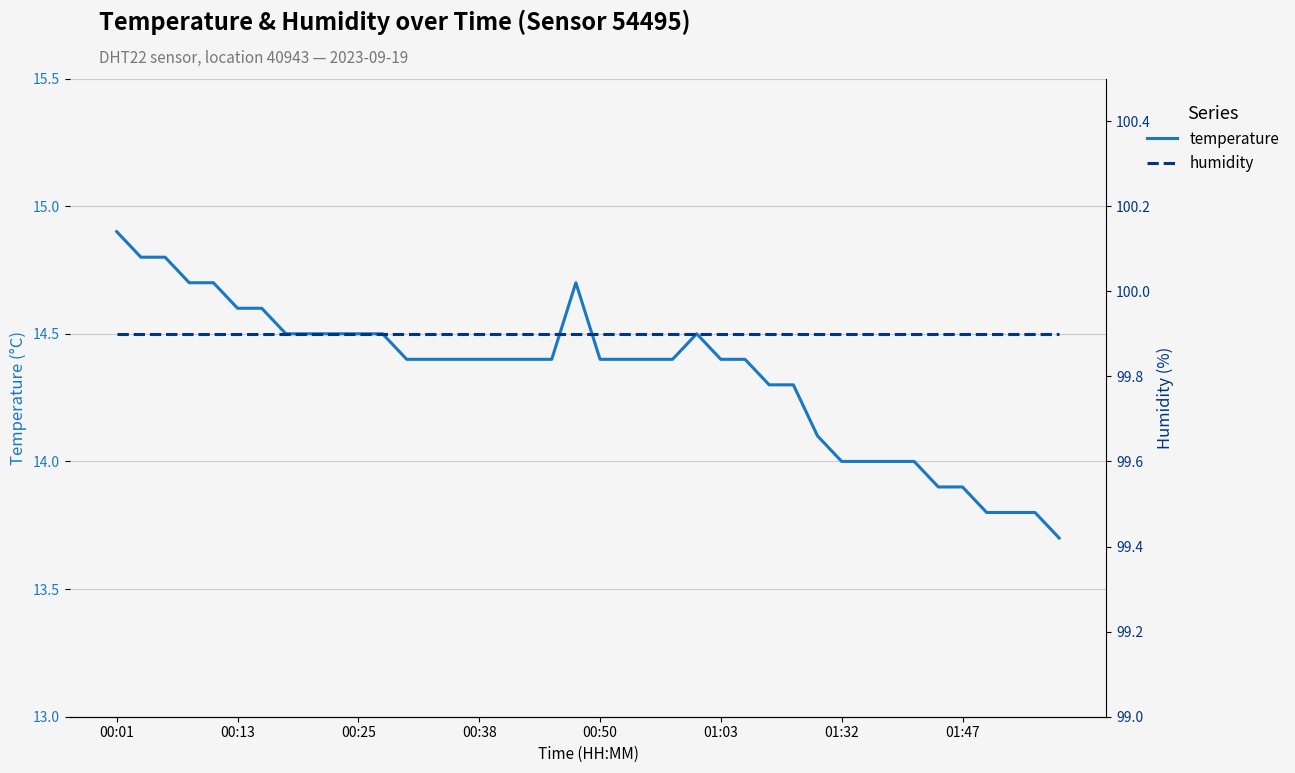

What is the value of the temperature point at the 38th from the left?

13.8